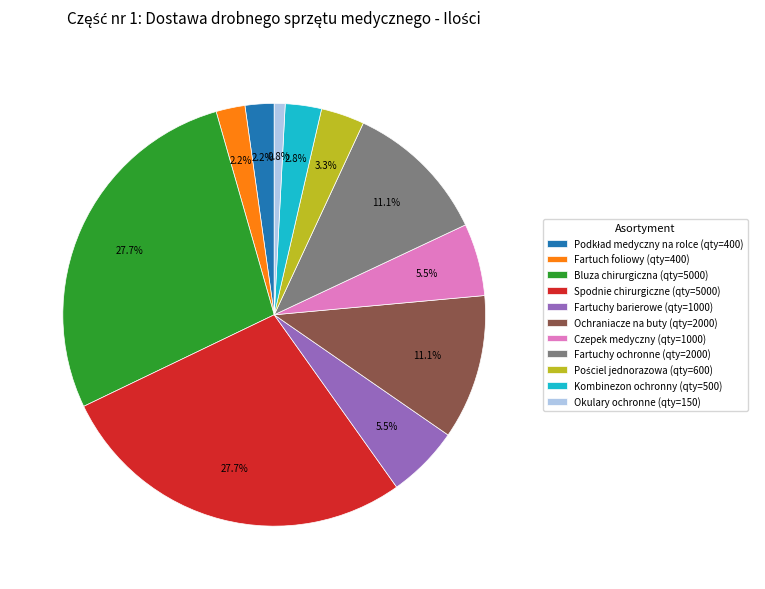

Does any single category account for the majority?

No